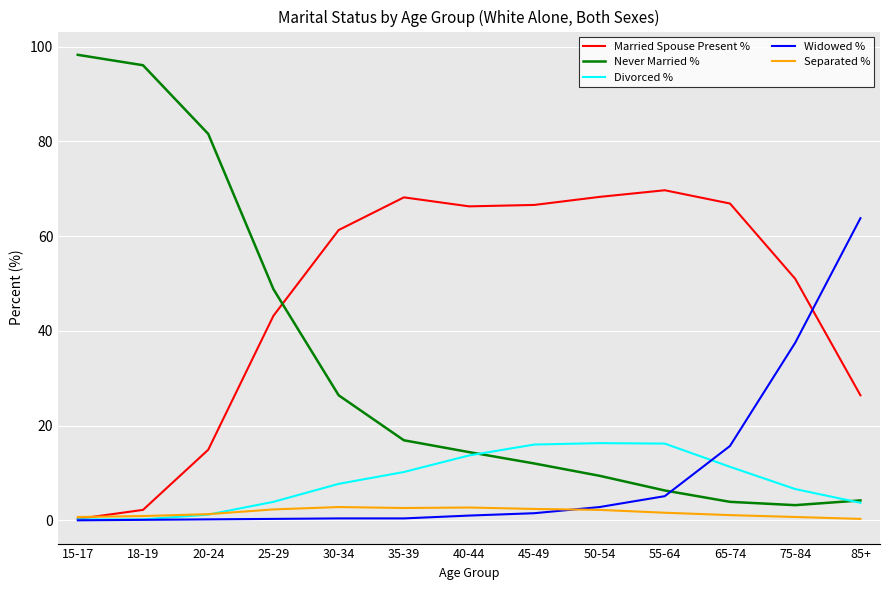

After their last crossing, which series has the higher values: Married Spouse Present % or Widowed %?

Widowed %